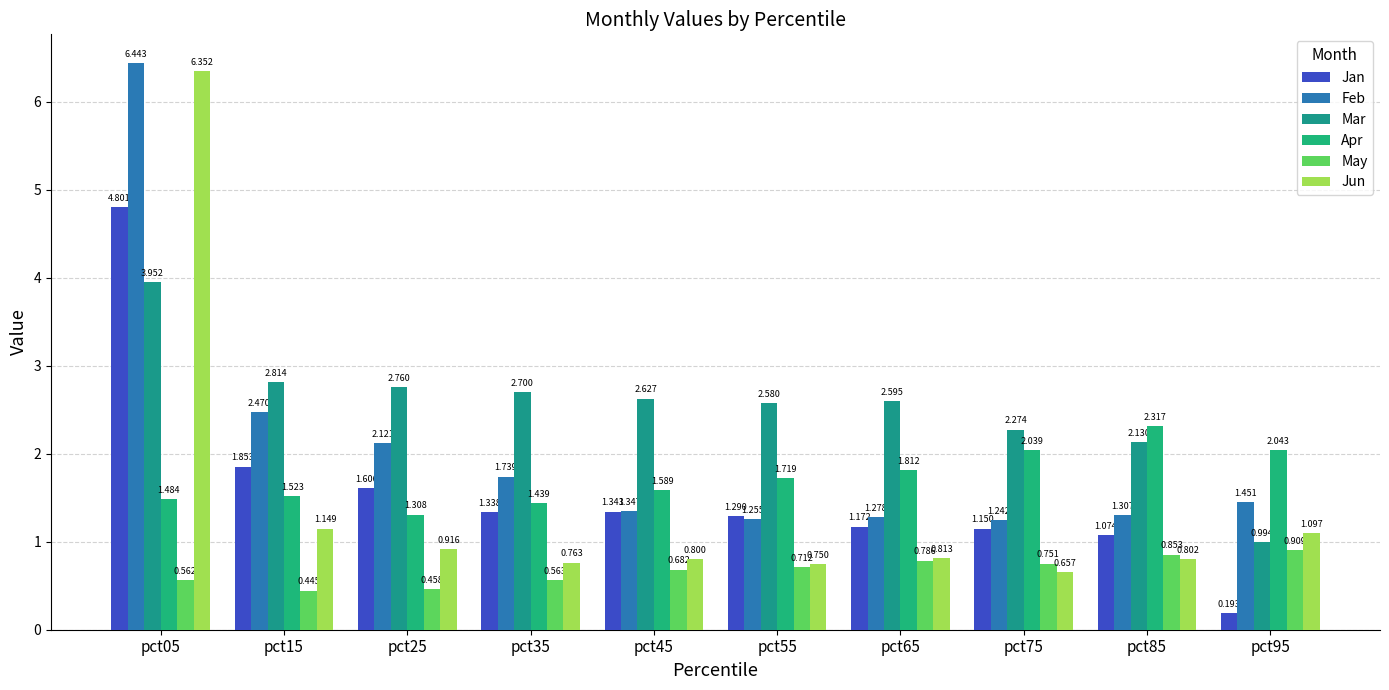

What is the greatest value displayed?

6.4